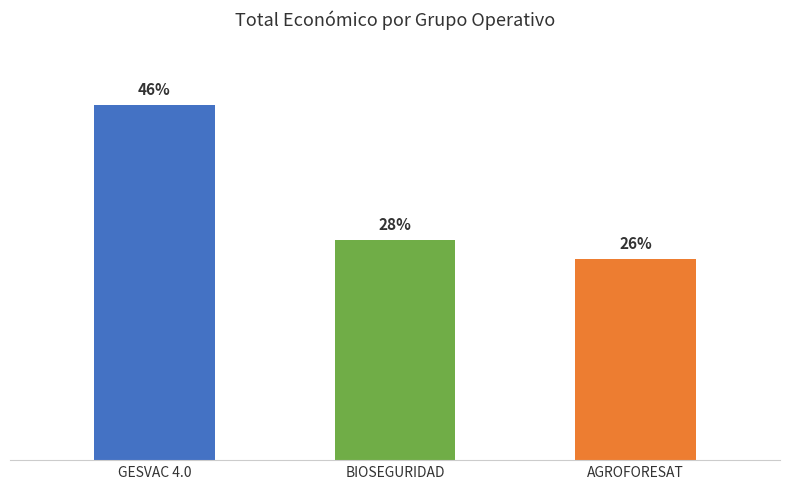

What position from the right is BIOSEGURIDAD?

2